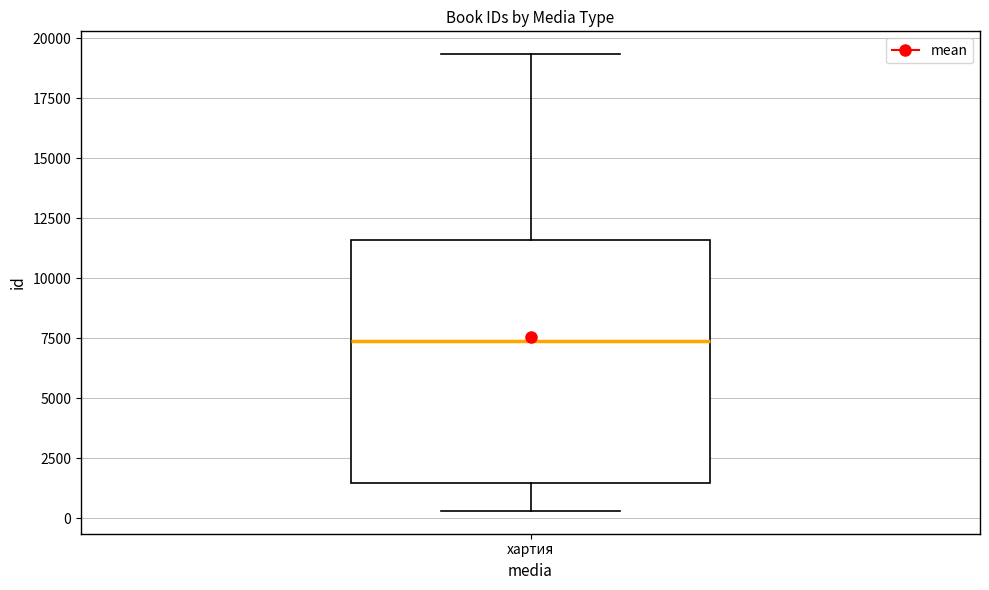

Transcribe this box plot: give where the median line is, the range the box spans, and where the two whiskers end, as read against the y-axis. The values are not printed on the chart, so give them approximately, as read against the axis.

median 7500, box 1500 to 11500, whiskers 500 to 19500